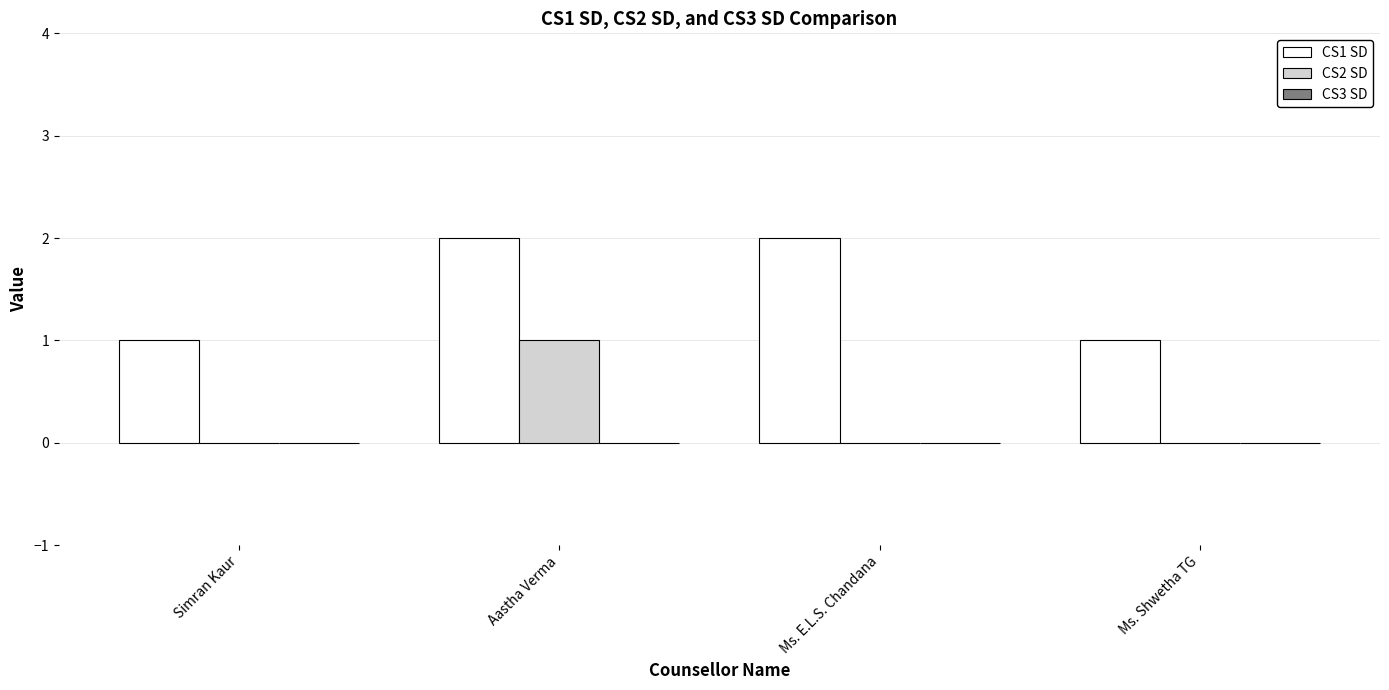

Are the bars horizontal?

No